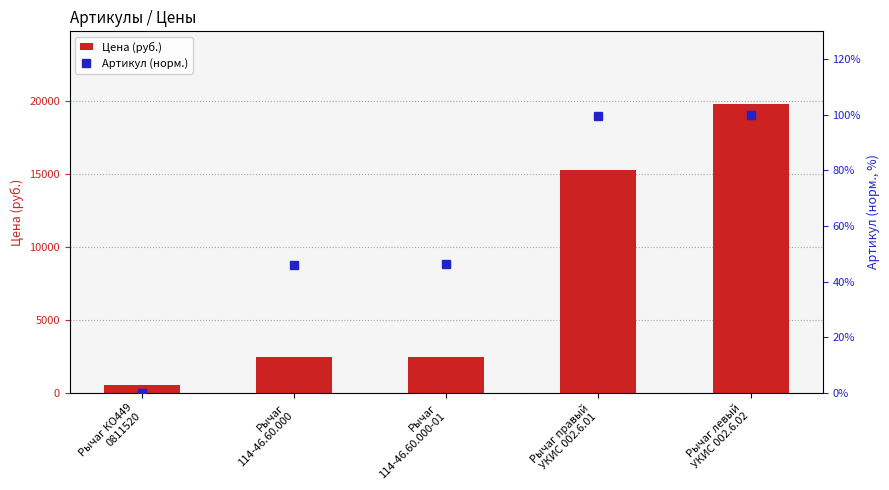

Which category has the highest value across all series?

Рычаг левый
УКИС 002.6.02